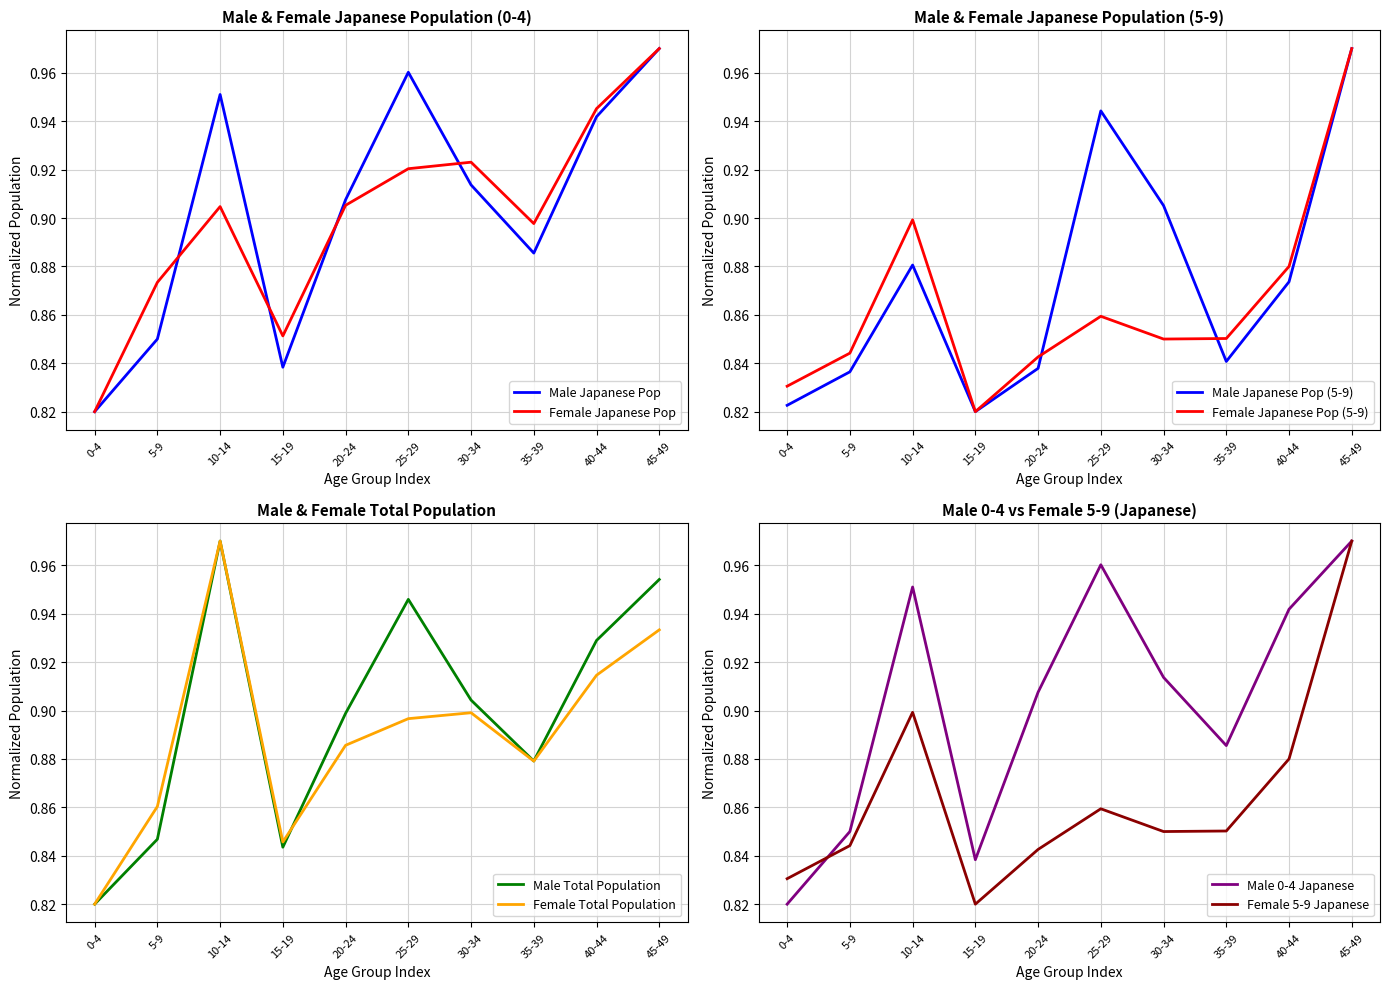

At 35-39, list the series in order from largest to smallest.

Female 0-4 (Japanese), Male 0-4 (Japanese), Male Total, Female Total, Female 5-9 (Japanese), Male 5-9 (Japanese)